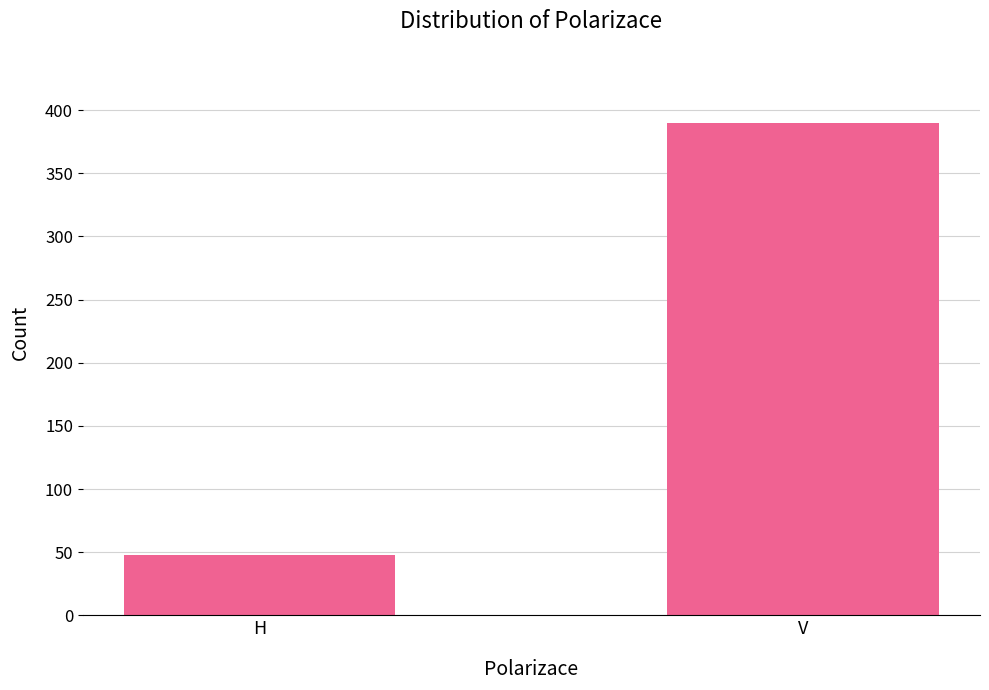

What is the label of the 1st bar from the right?

V